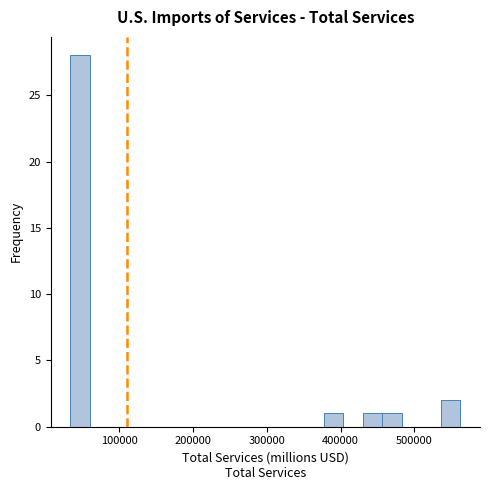

Around what value on the x-axis is the tallest bar? Give the approximate position of its centre, as read against the axis.

50000